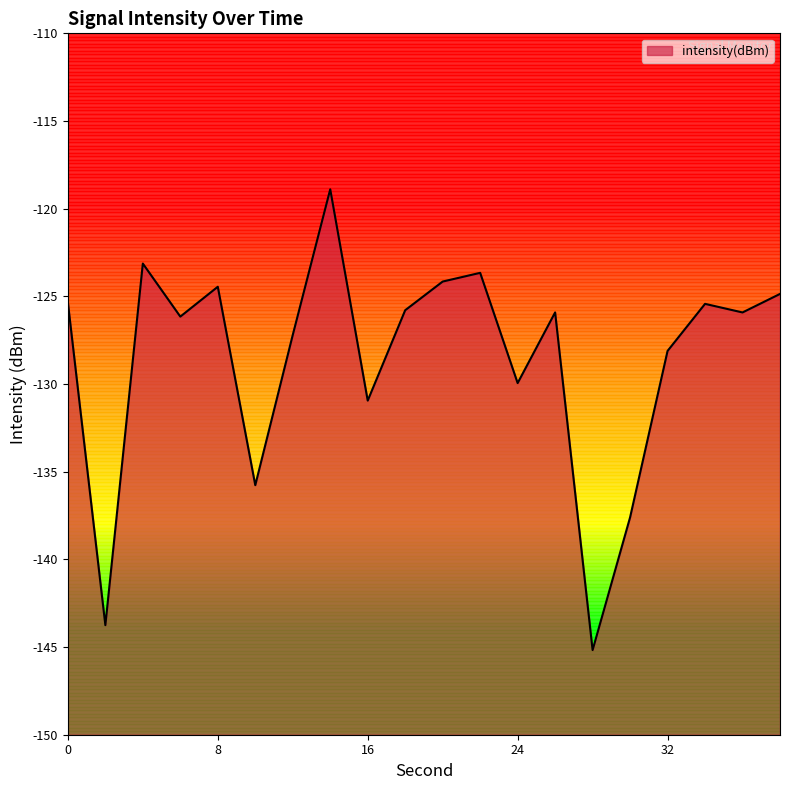

What is the difference between the second highest and minimum values?

22.0